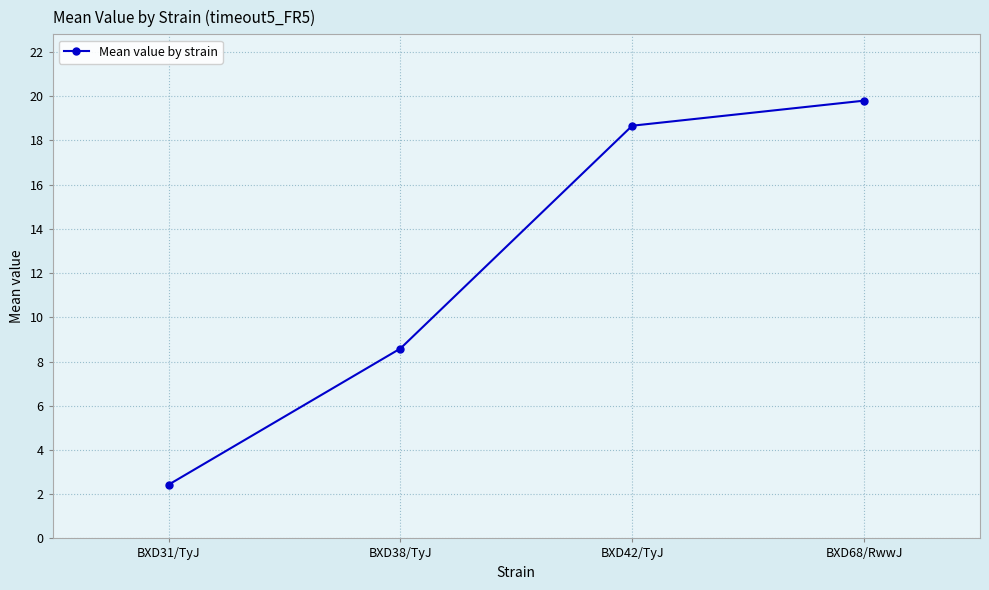

Rank the categories by value from highest to lowest.

BXD68/RwwJ, BXD42/TyJ, BXD38/TyJ, BXD31/TyJ